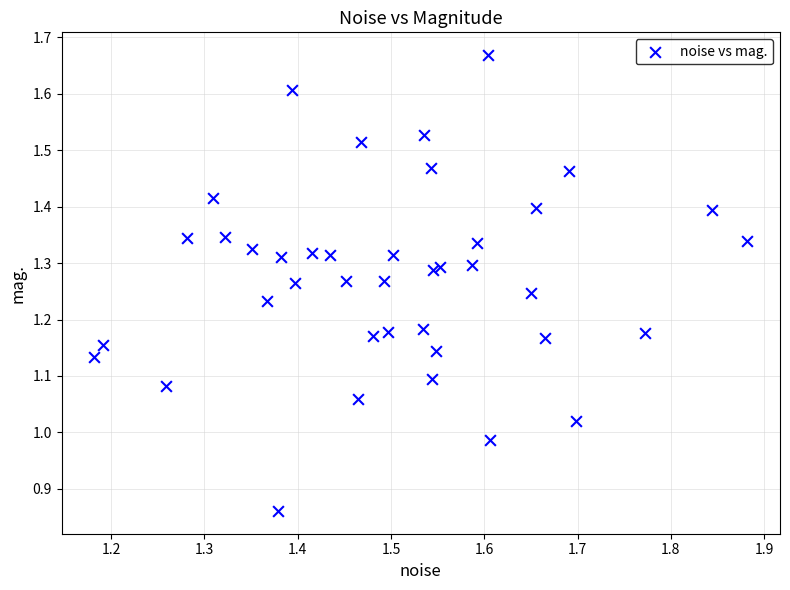

What is the range of X values (max minus min)?

0.7